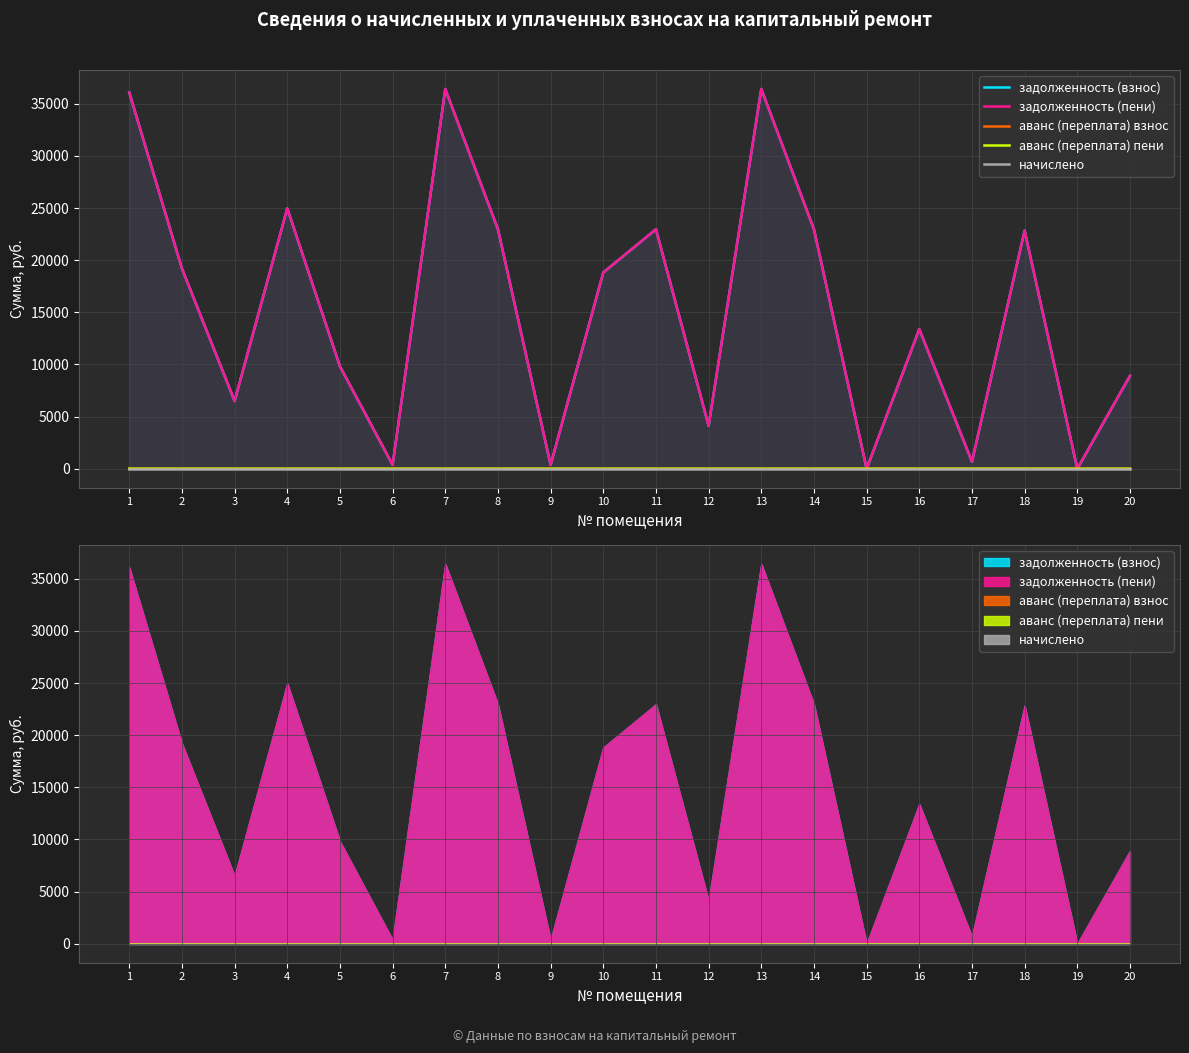

True or false: задолженность (взнос) has more than 2 points higher than both neighbors.

True